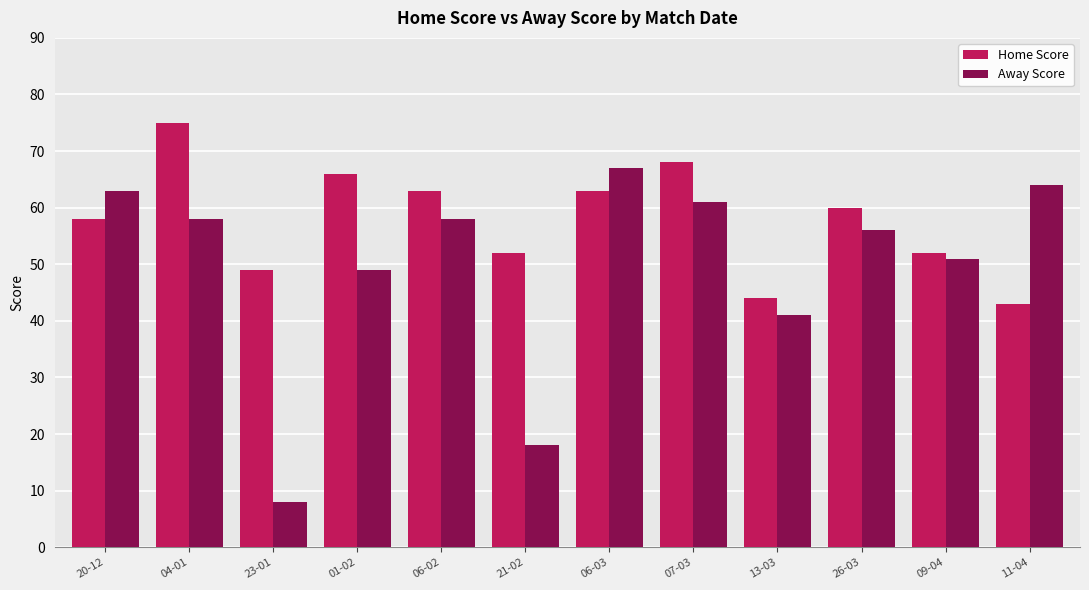

What is the spread (max minus min) of values at 06-03?

4